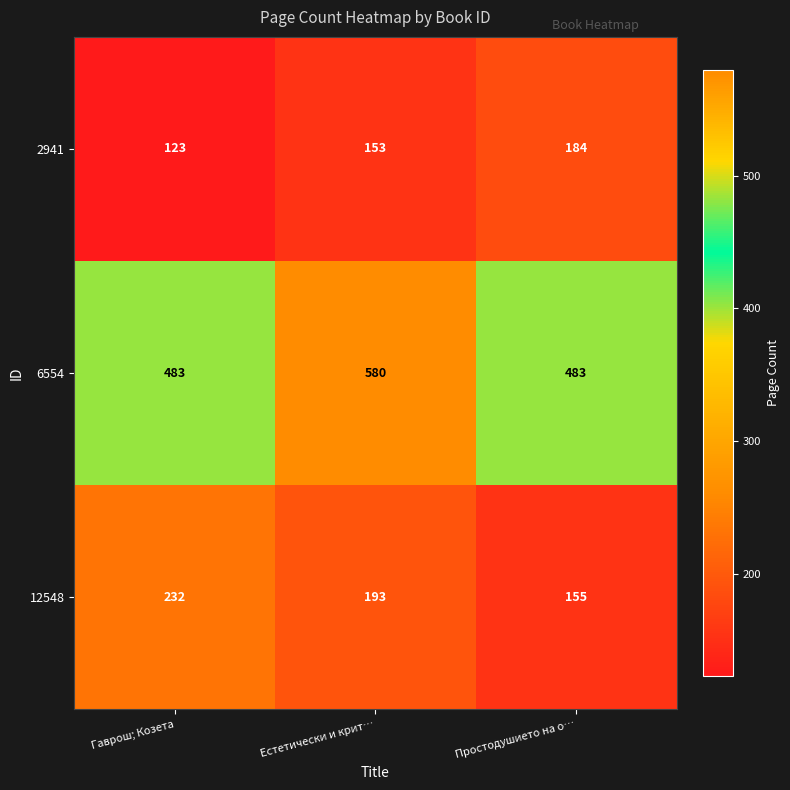

How many 12548 values are between 155 and 232?

3